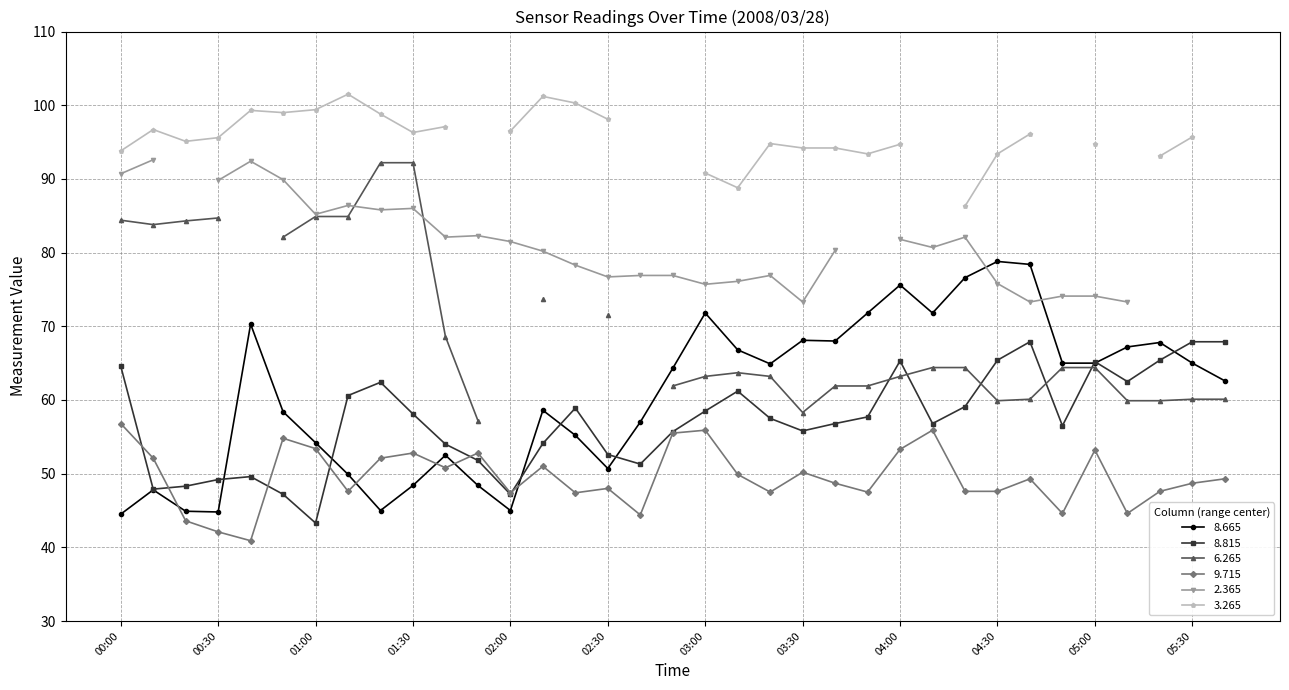

What is the difference between the 8.665 values at 00:50 and 01:30?

10.0